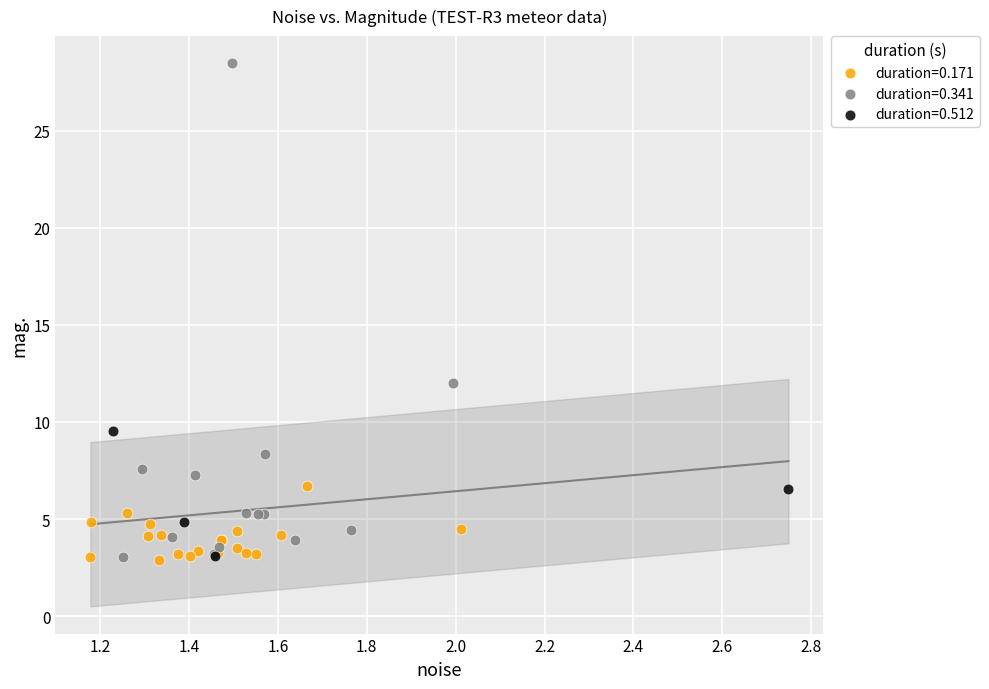

Which series reaches the maximum Y coordinate?

duration=0.341